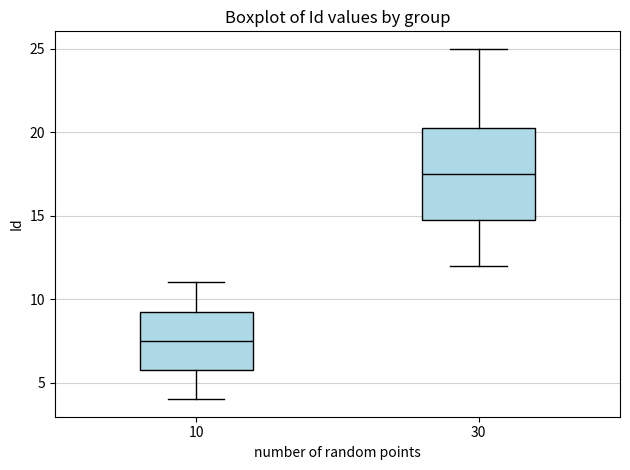

Which box has the highest median line?

30